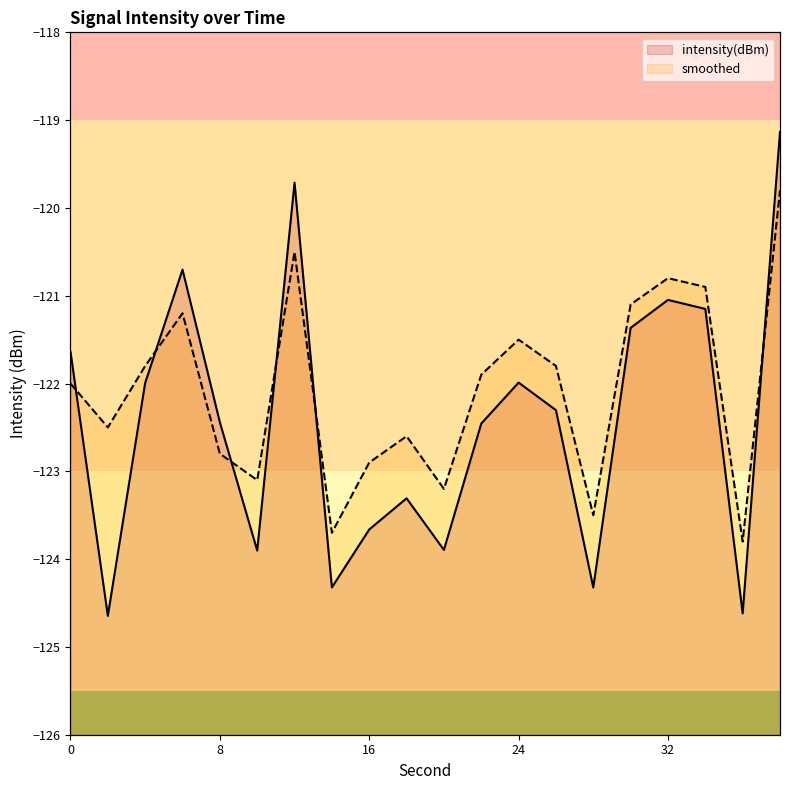

Where does the smoothed series first go above -121?

12